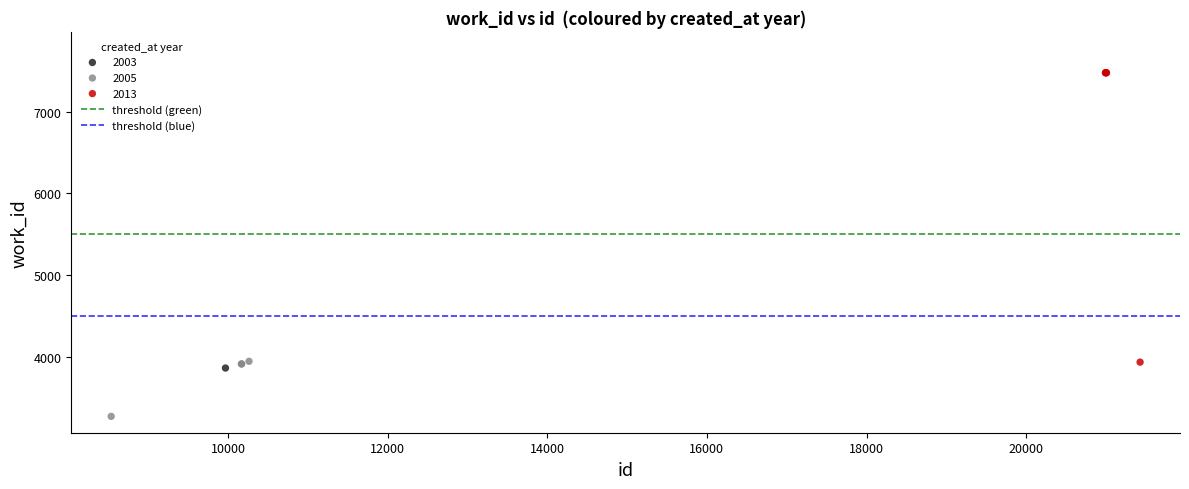

Which series reaches the maximum Y coordinate?

2013